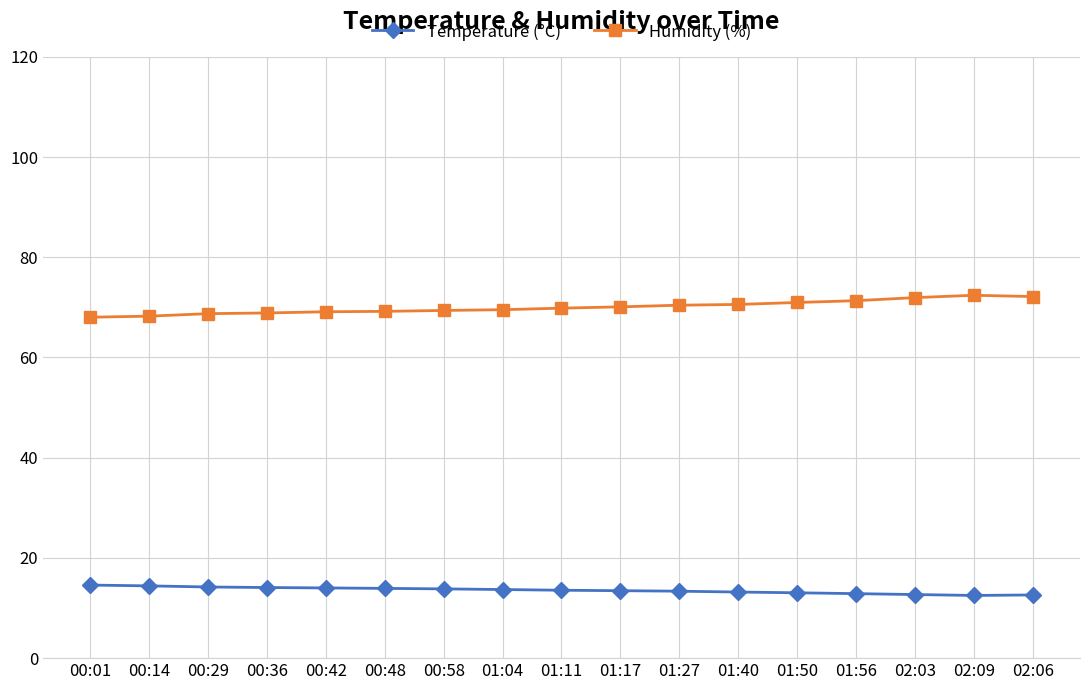

What is the highest value of the Humidity (%) series?

72.4